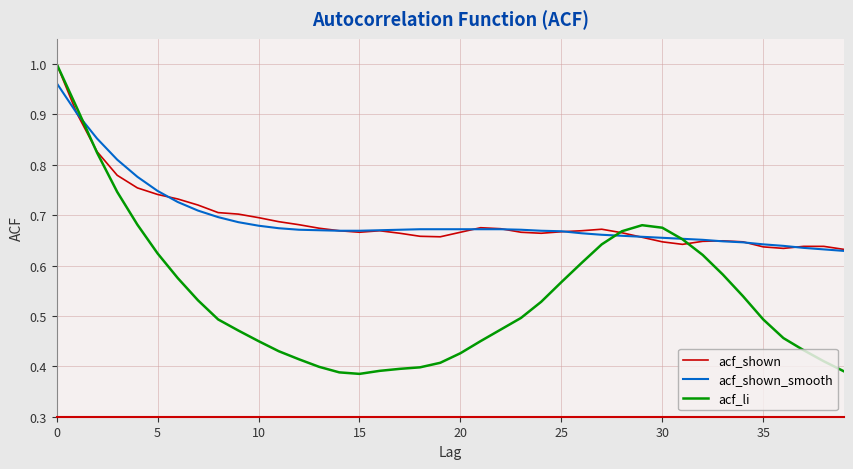

True or false: acf_li and acf_shown intersect in this chart.

True